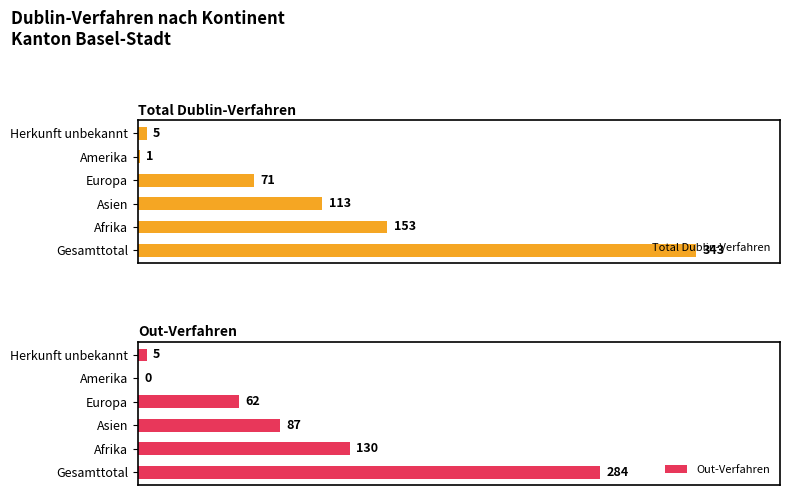

What is the difference between the second highest and minimum values in the Out-Verfahren series?

130